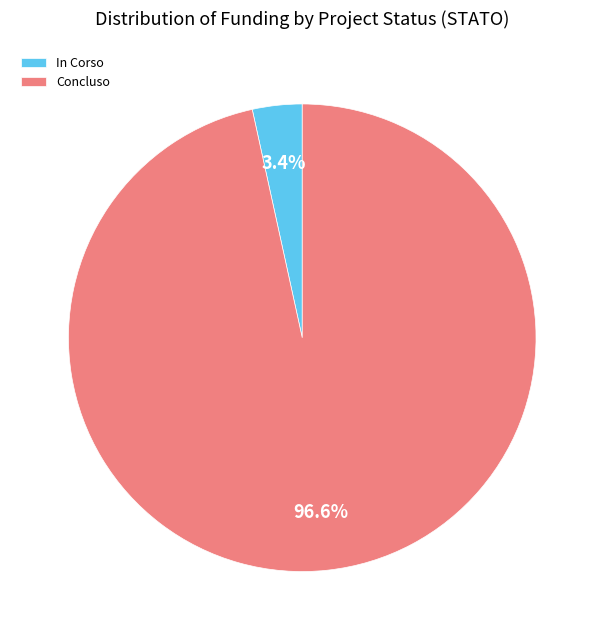

Combined, what portion of the pie is In Corso and Concluso?

100.0%